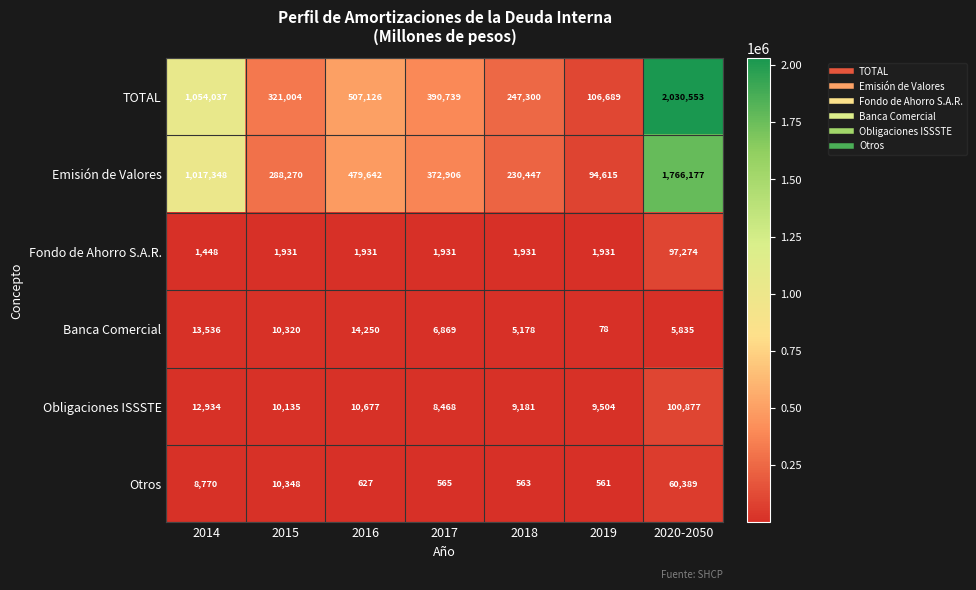

What is the spread (max minus min) of values at 2016?

506499